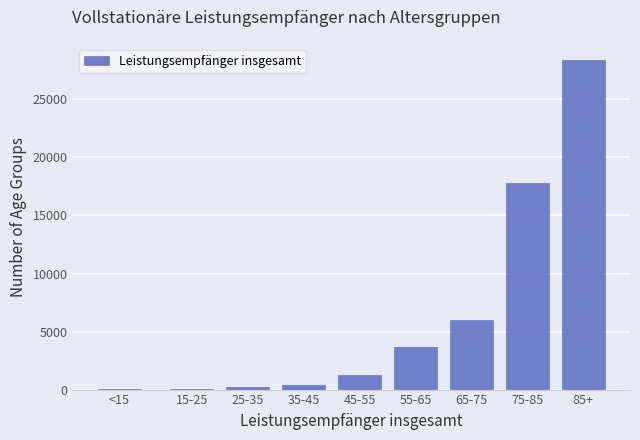

What is the ratio of the value at 75-85 to the value at 45-55?

14.0